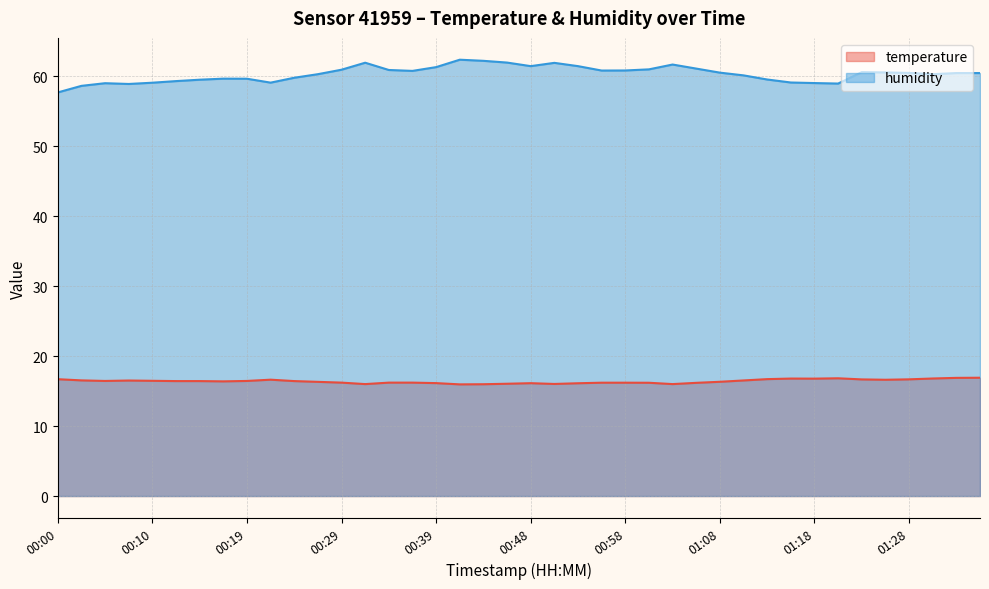

Where is the first local maximum for temperature?

00:07